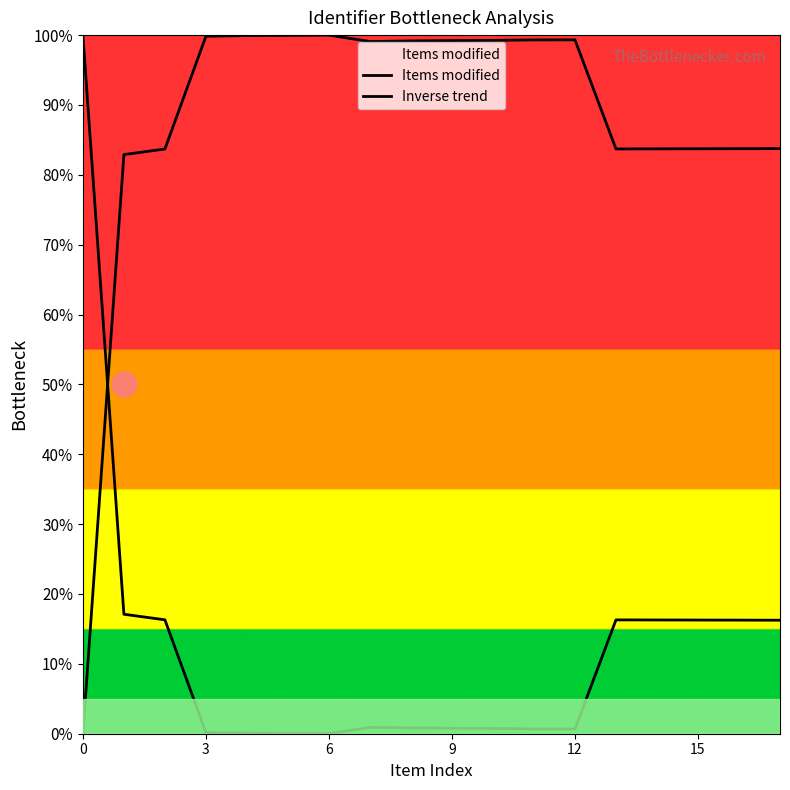

What are all the series names shown in the legend?

Items modified, Inverse trend